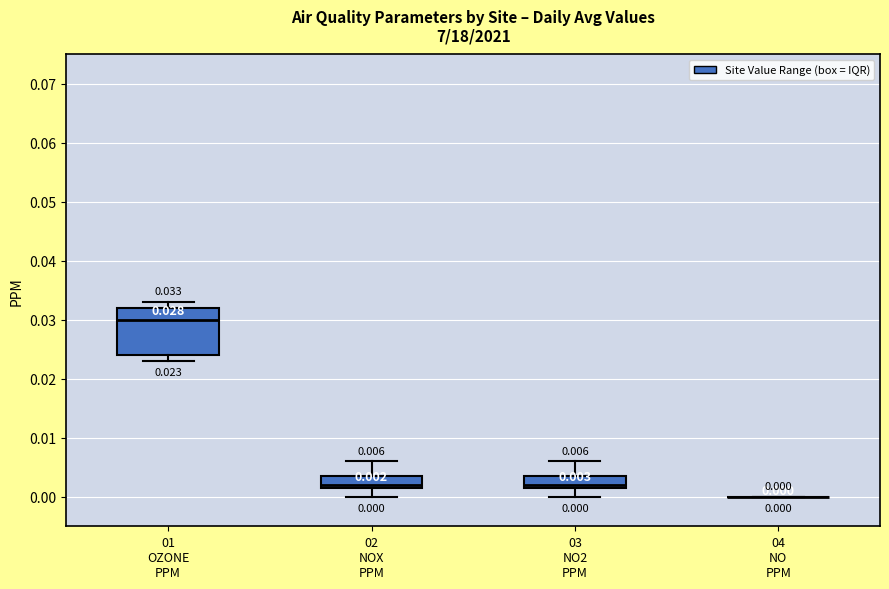

Which box is the tallest, from its lower edge to its upper edge?

01 OZONE PPM